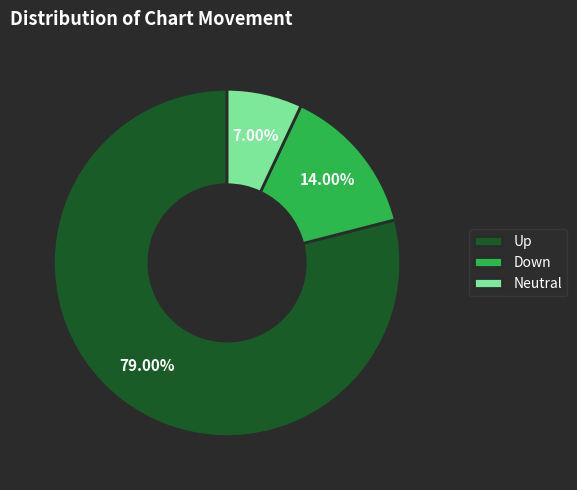

Is there a majority slice in this chart?

Yes